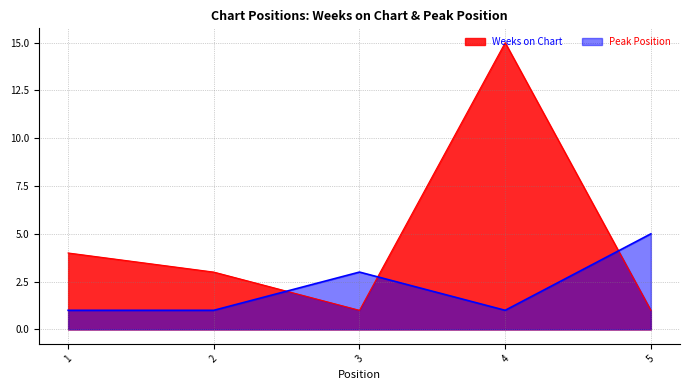

Does the chart have visible grid lines?

Yes